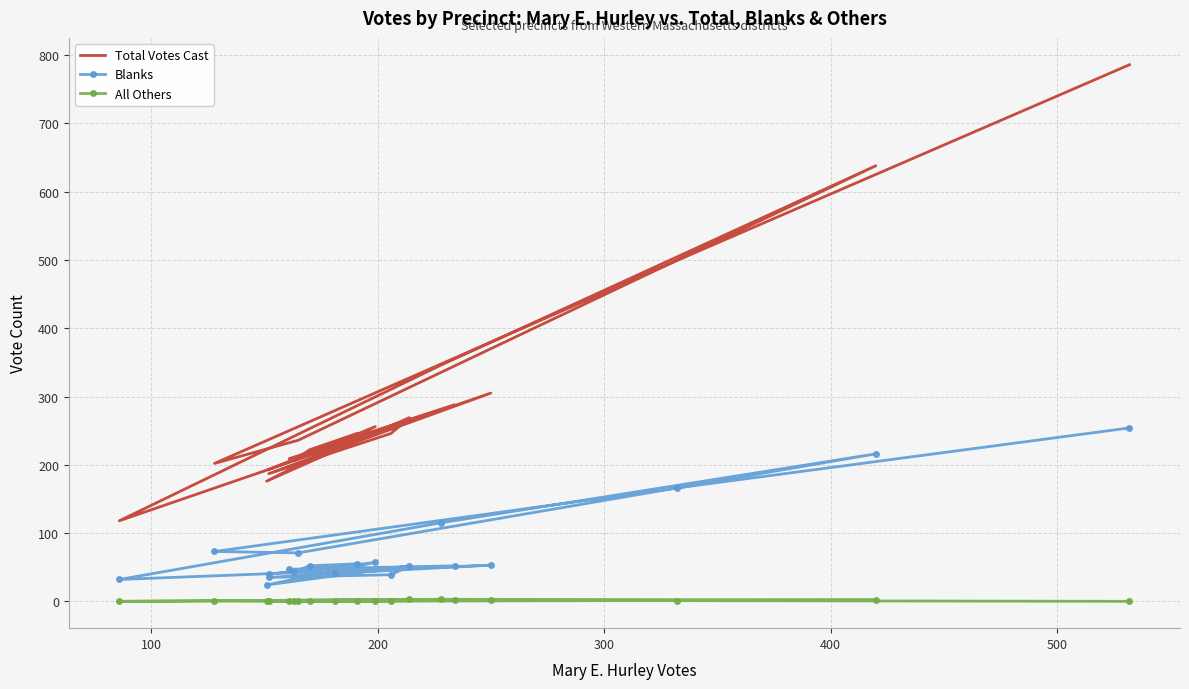

The Total Votes Cast series shows 474 at 19. True or false?

False